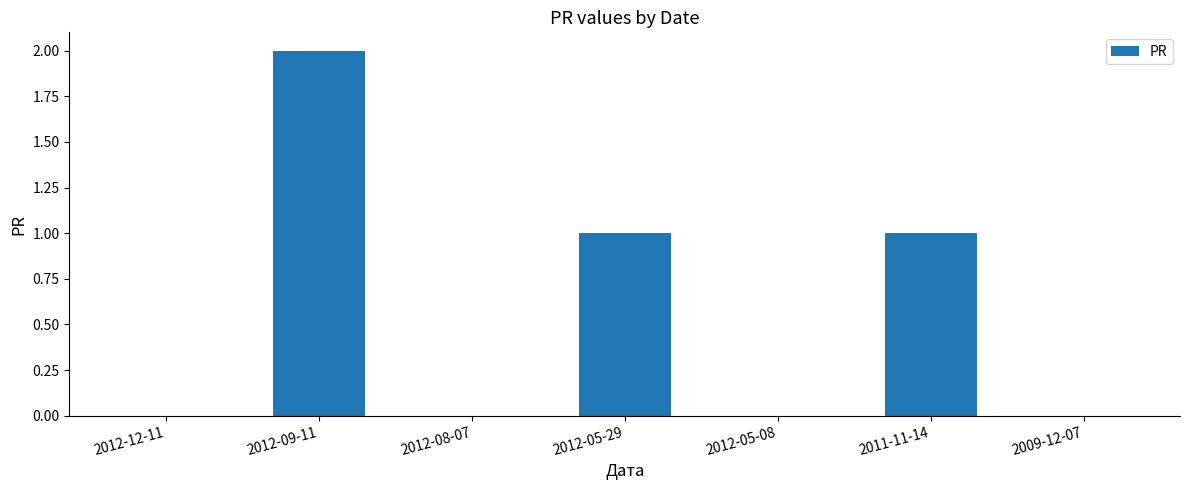

Between 2012-08-07 and 2012-05-29, which is larger?

2012-05-29